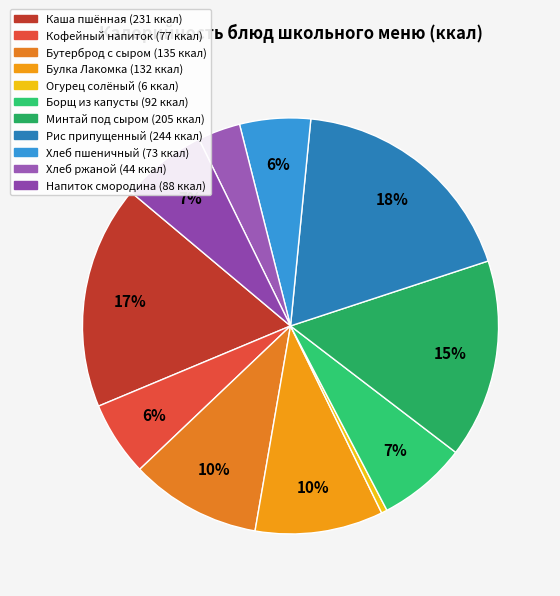

How many segments does this pie chart have?

11